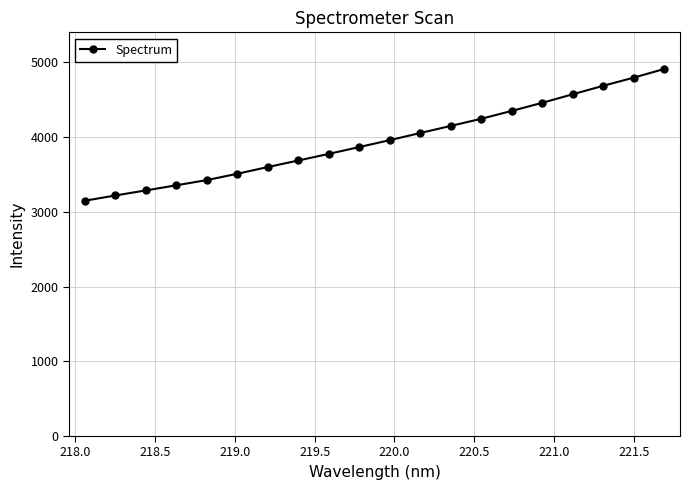

What is the sum of all values?

79085.4